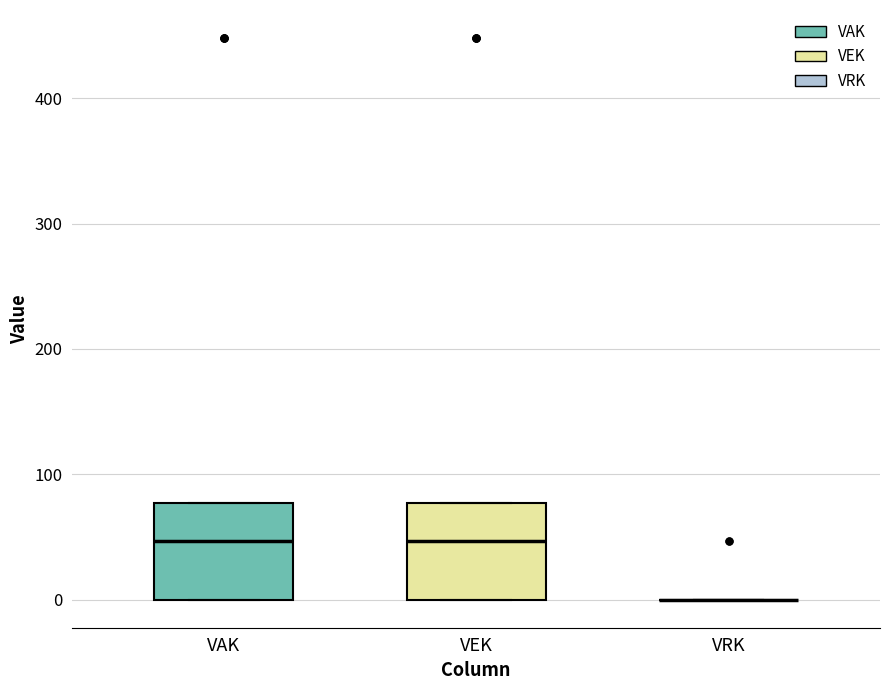

Reading left to right, read every box against the y-axis: the position of its median line, the range the box covers, and the ends of its whiskers. The values are not printed on the chart, so give them approximately, as read against the axis.

VAK: median 50, box 0 to 80, whiskers 0 to 80
VEK: median 50, box 0 to 80, whiskers 0 to 80
VRK: box collapsed to a line at 0, whiskers 0 to 0